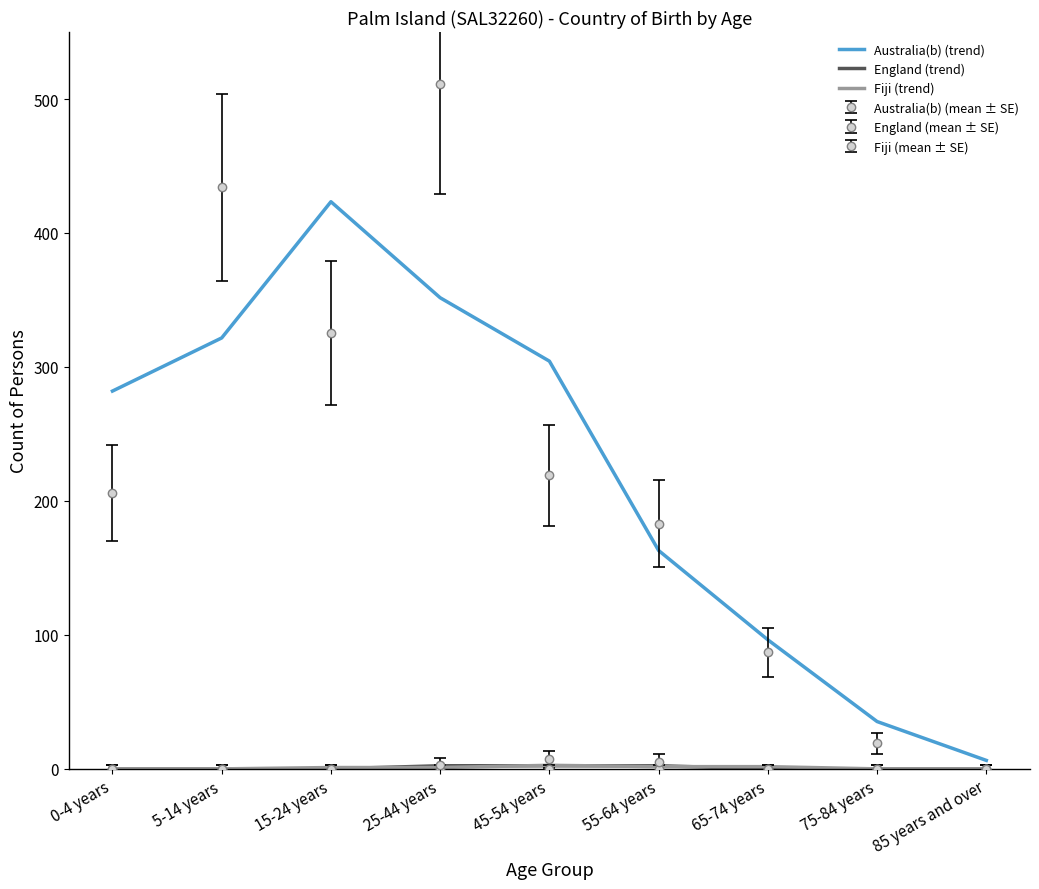

At which category does Fiji (trend) reach its first local peak?

45-54 years